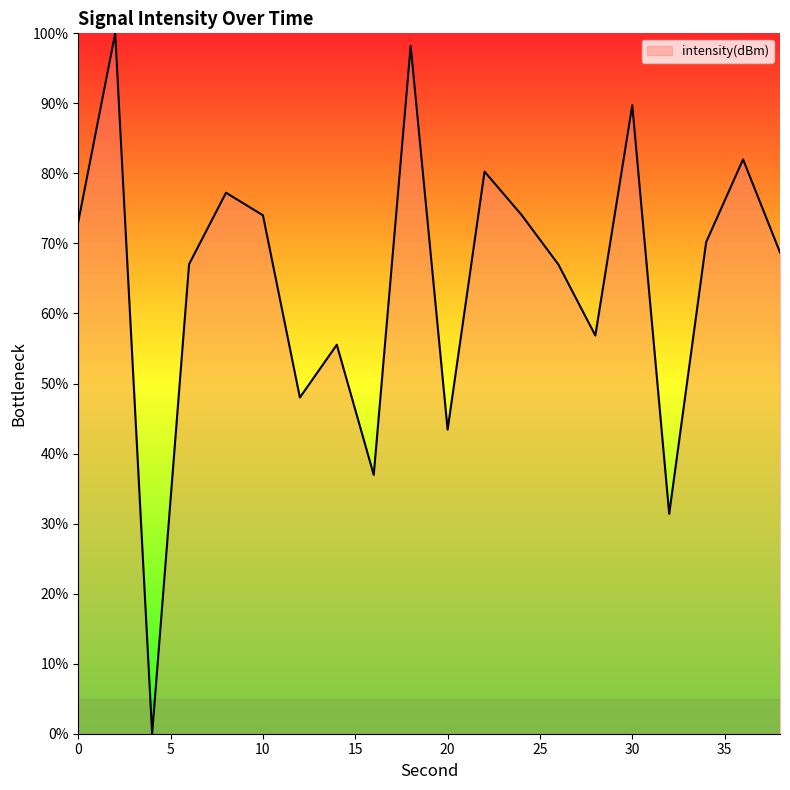

True or false: the data has more than 1 interior local peaks.

True